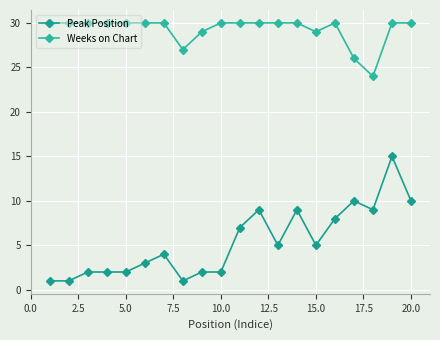

True or false: Weeks on Chart and Peak Position intersect in this chart.

False